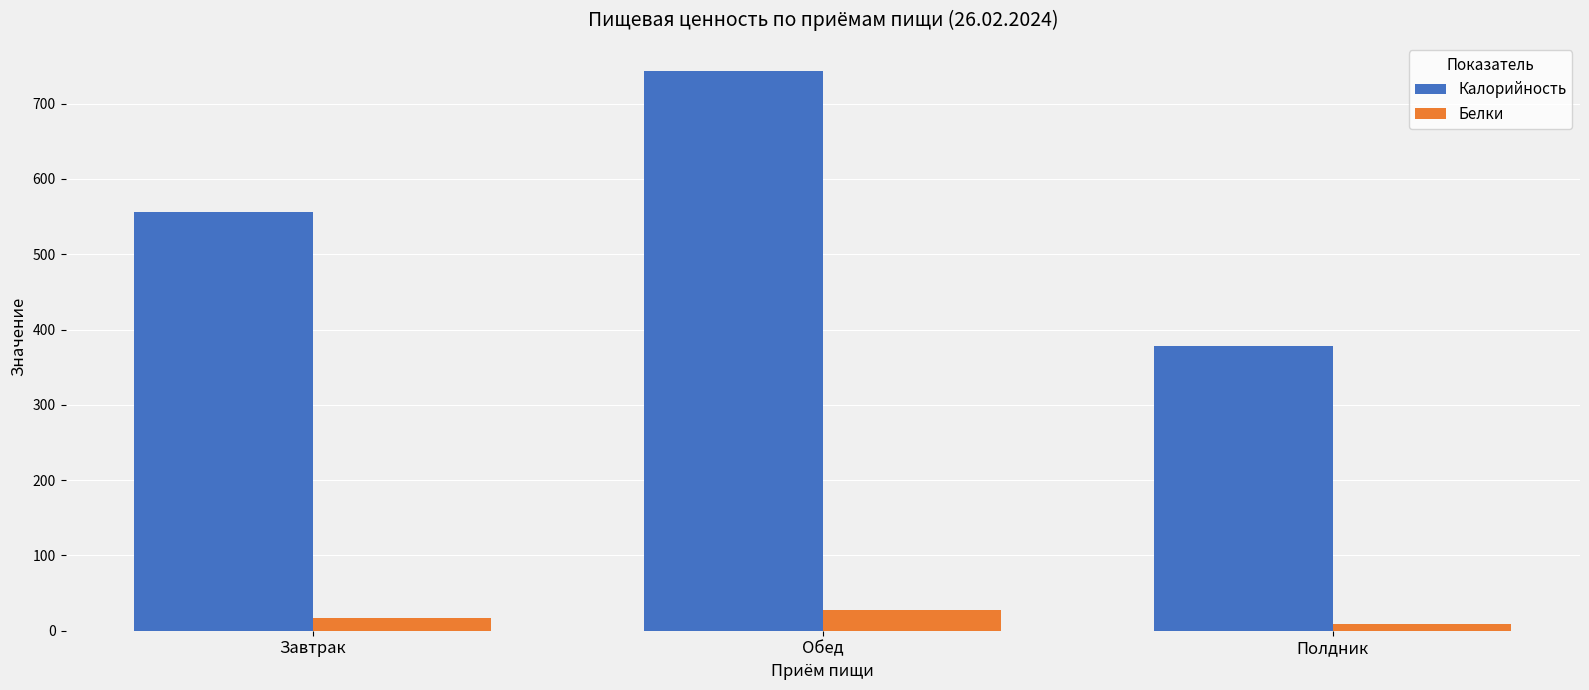

What value does the Калорийность series have at Обед?

743.5